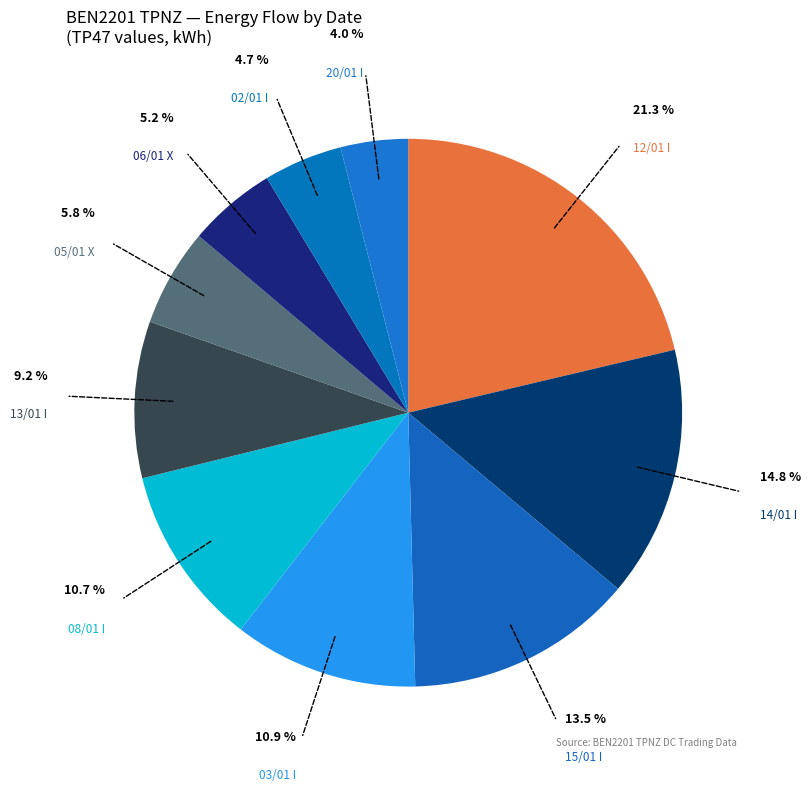

What is the largest slice in the pie chart?

12/01